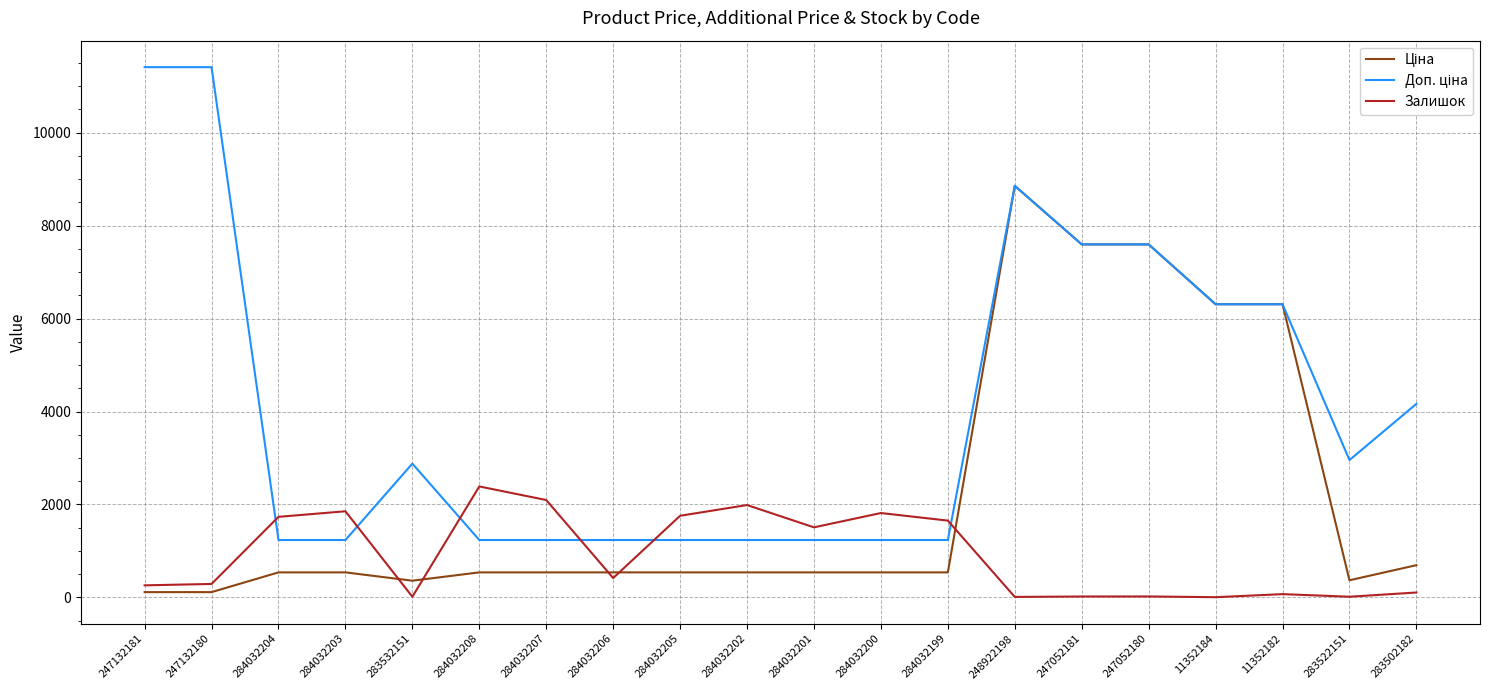

At which category is the sum across all series the highest?

248922198